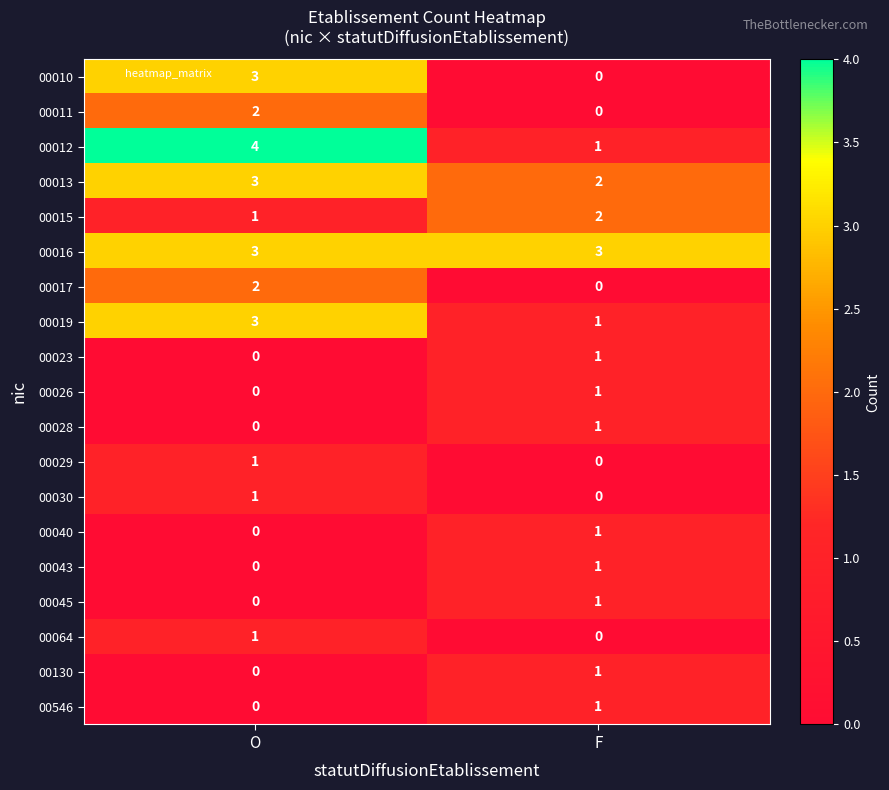

What is the spread (max minus min) of values at O?

4